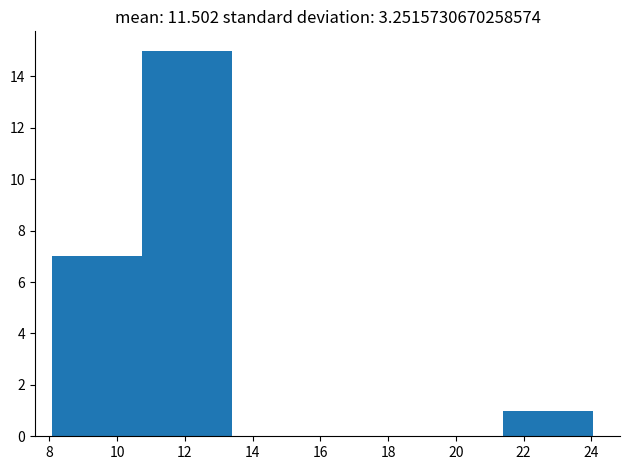

Over which range of the x-axis is the bar tallest?

10.8 to 13.4